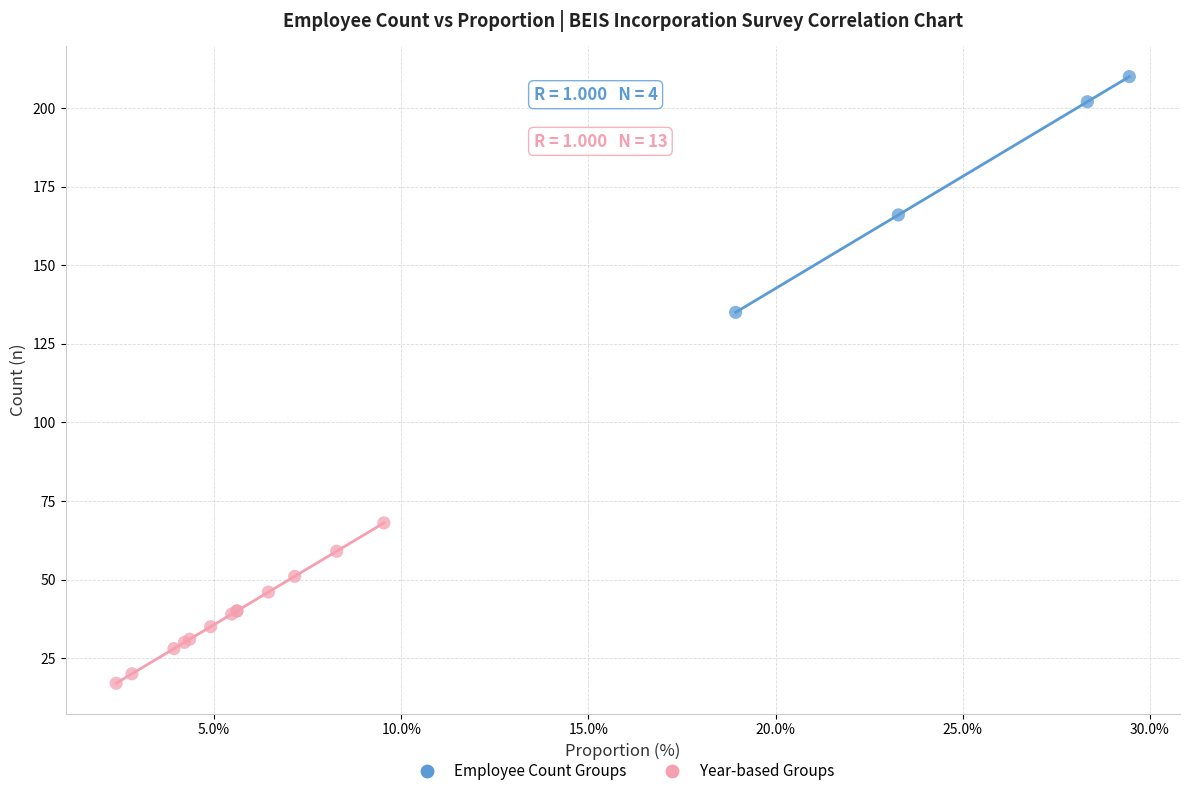

Which series has the largest Y range (max minus min)?

Employee Count Groups